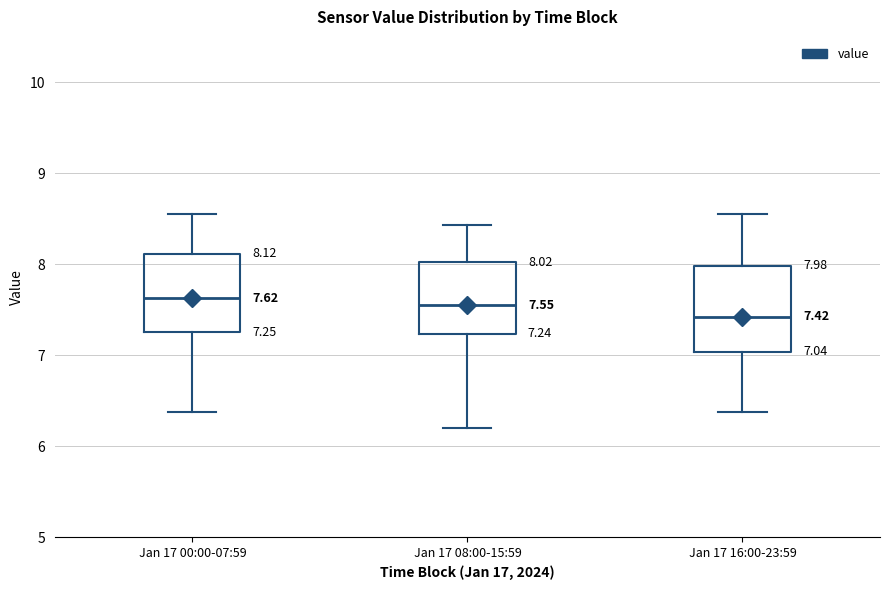

Which box has the lowest median line?

Jan 17 16:00-23:59